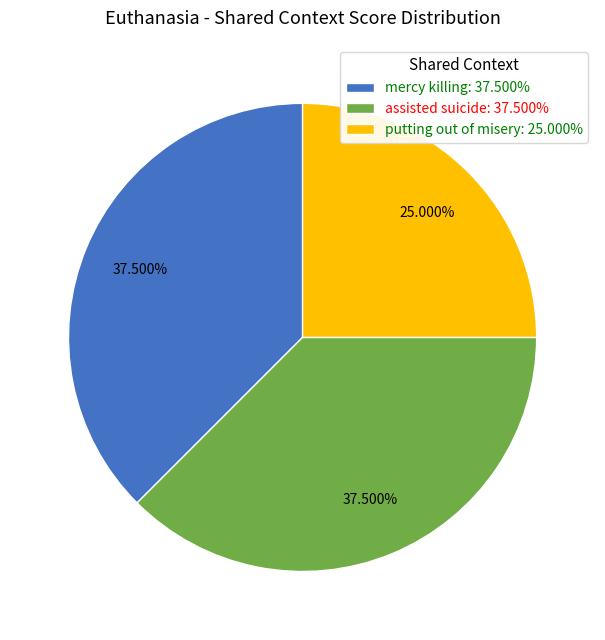

Does assisted suicide: 37.500% account for over 50% of the chart?

No